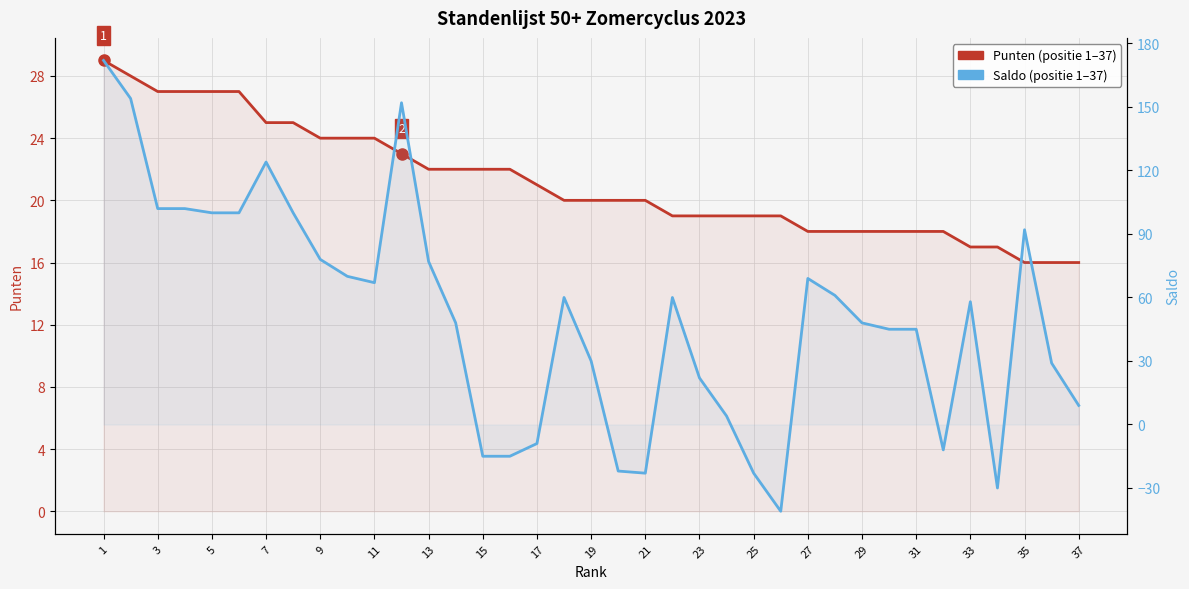

True or false: Punten (positie 1–37) has a value of 19 at 25.

True